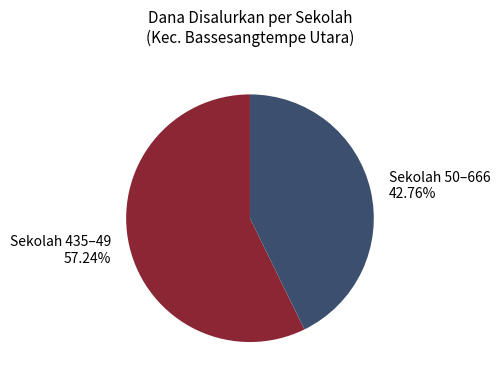

Rank the categories by value from highest to lowest.

Sekolah 435–49 57.24%, Sekolah 50–666 42.76%